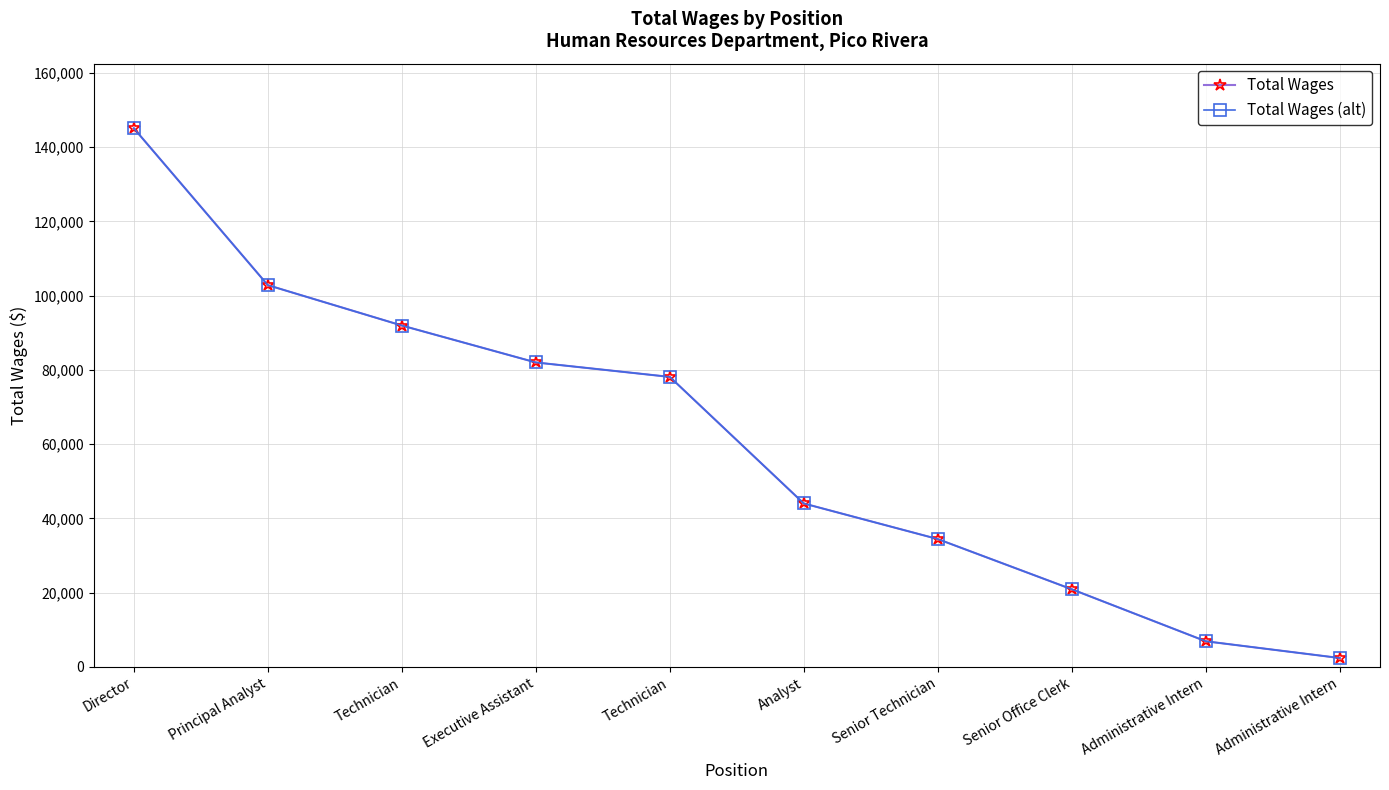

At which category is the sum across all series the highest?

Director